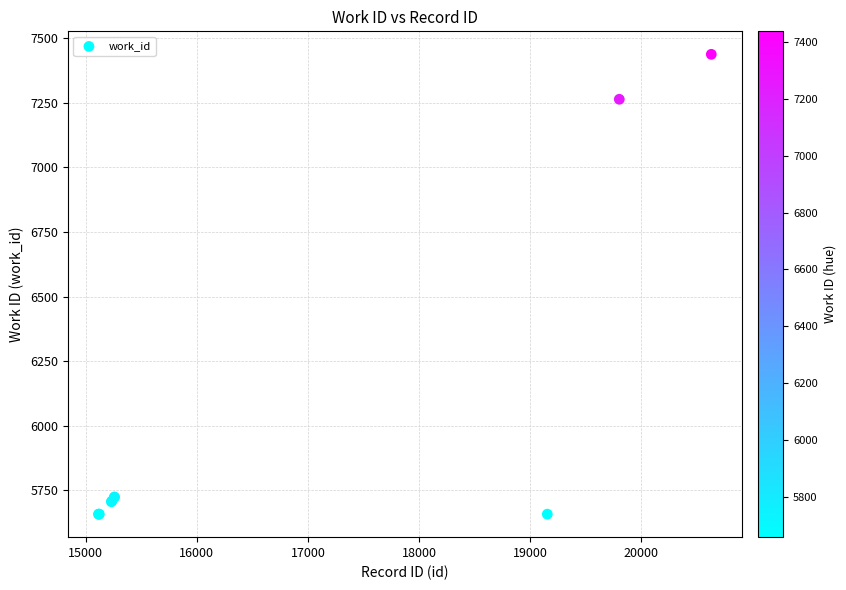

What Y value in the scatter plot is closest to 6548?

7264